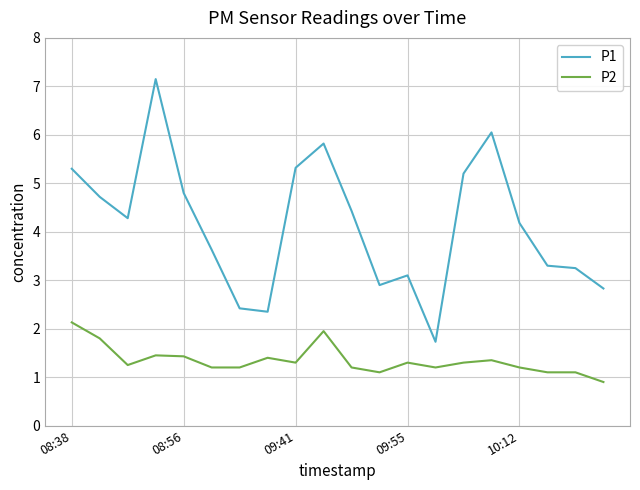

List the series in order of their peak value, lowest first.

P2, P1